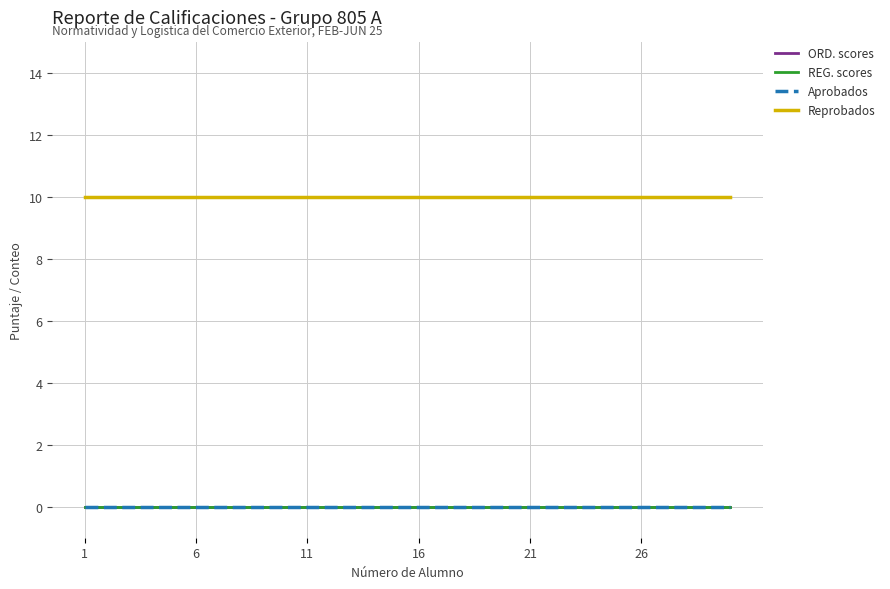

List the series in order of their peak value, highest first.

Reprobados, ORD. scores, REG. scores, Aprobados